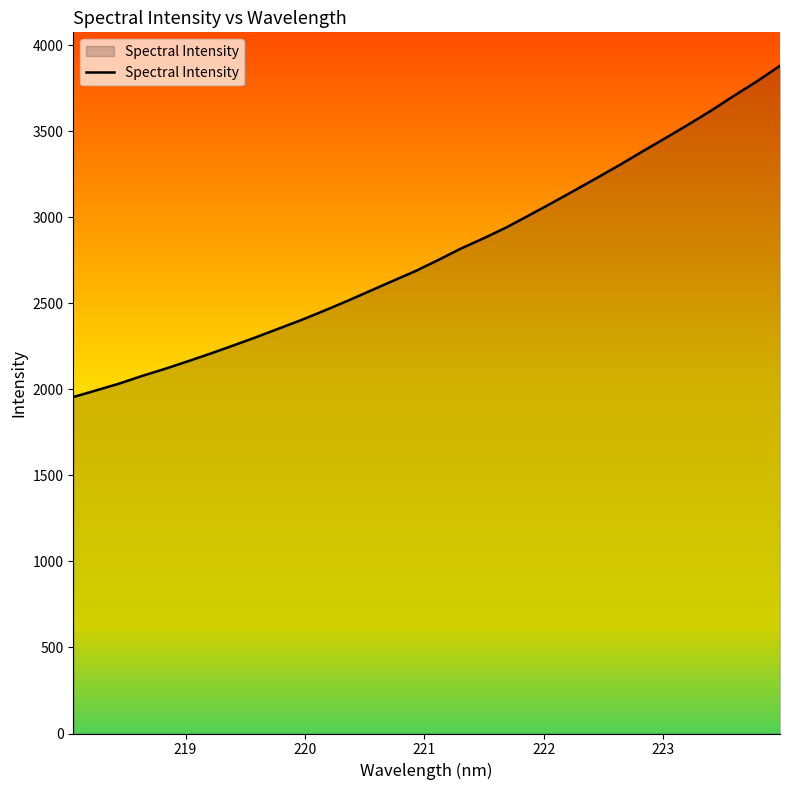

What is the smallest value displayed?

1955.0